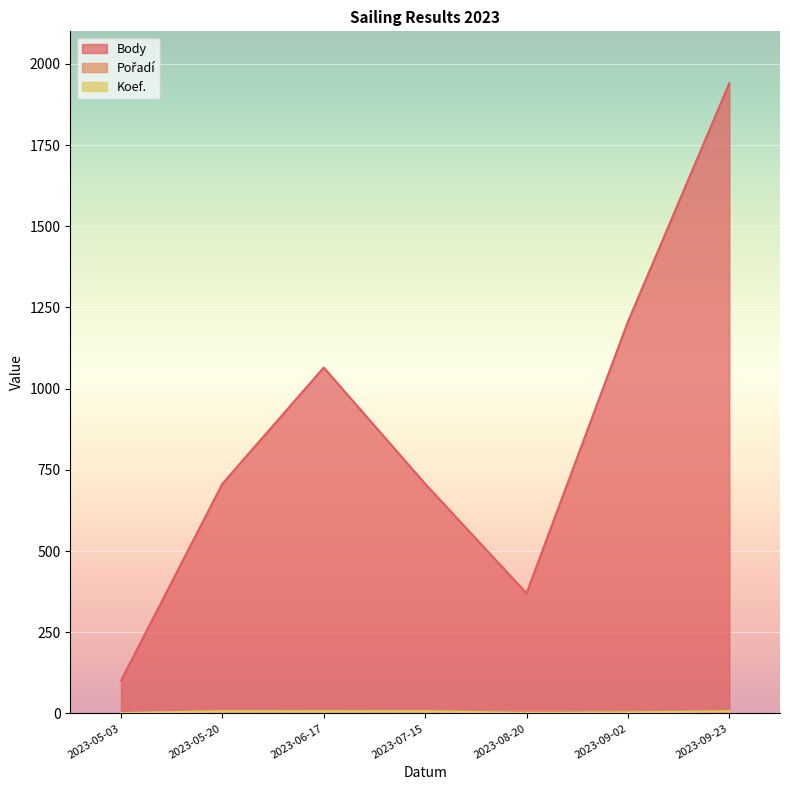

The Pořadí series shows 8 at 2023-06-17. True or false?

True